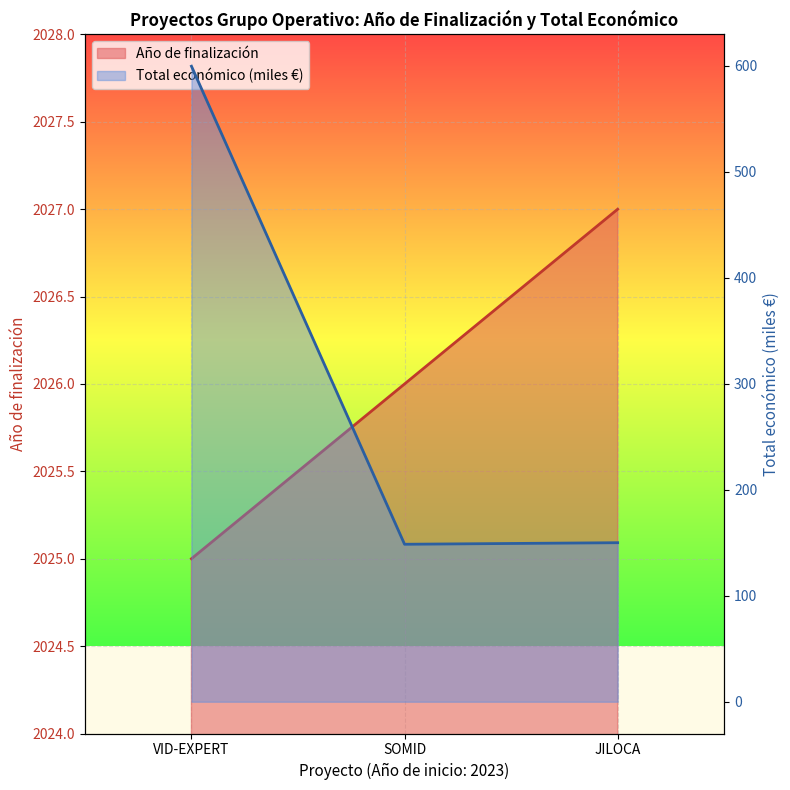

The Año de finalización series shows 704.6 at SOMID. True or false?

False